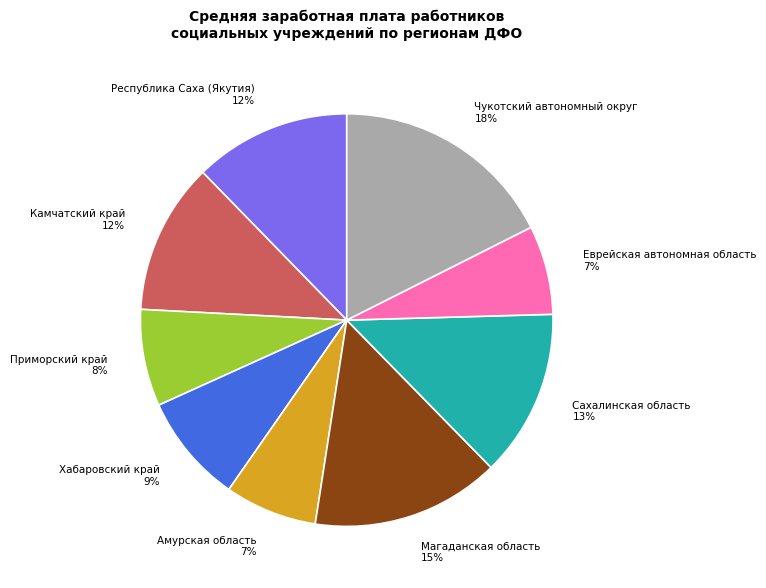

Is the sum of Еврейская автономная область and Хабаровский край greater than half?

No